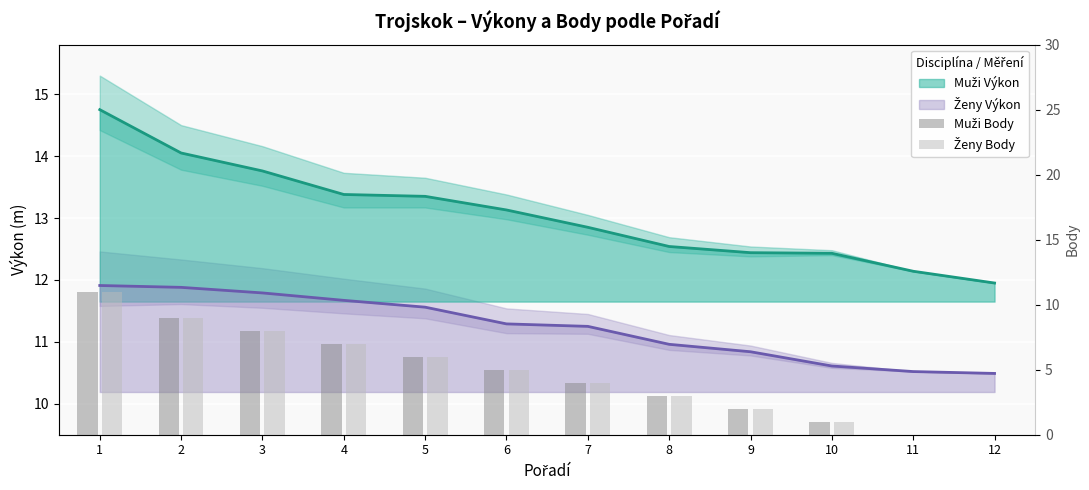

What is the difference between the maximum and second lowest values in the Muži Body series?

11